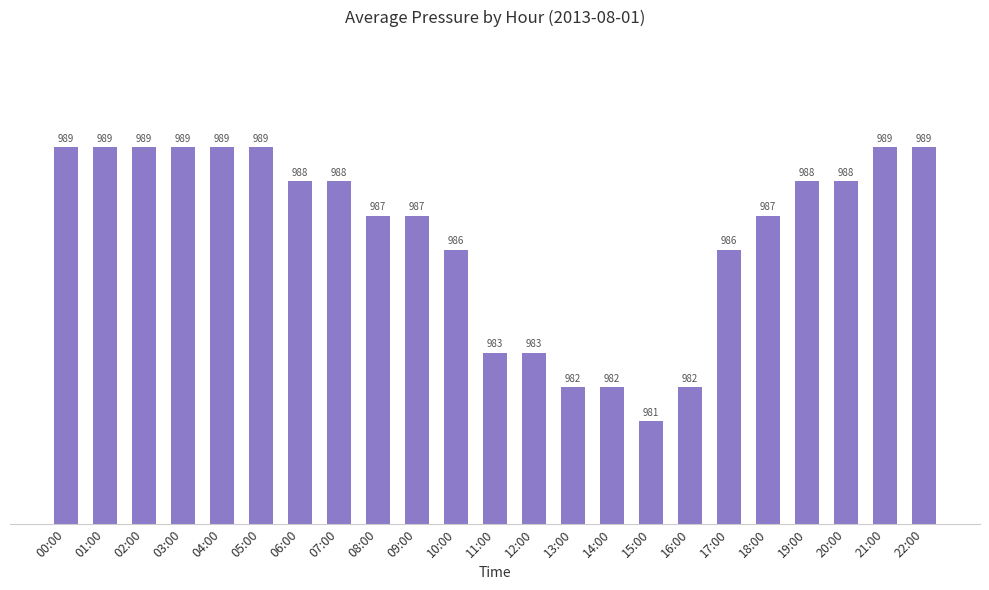

How many values are between 983 and 989?

19